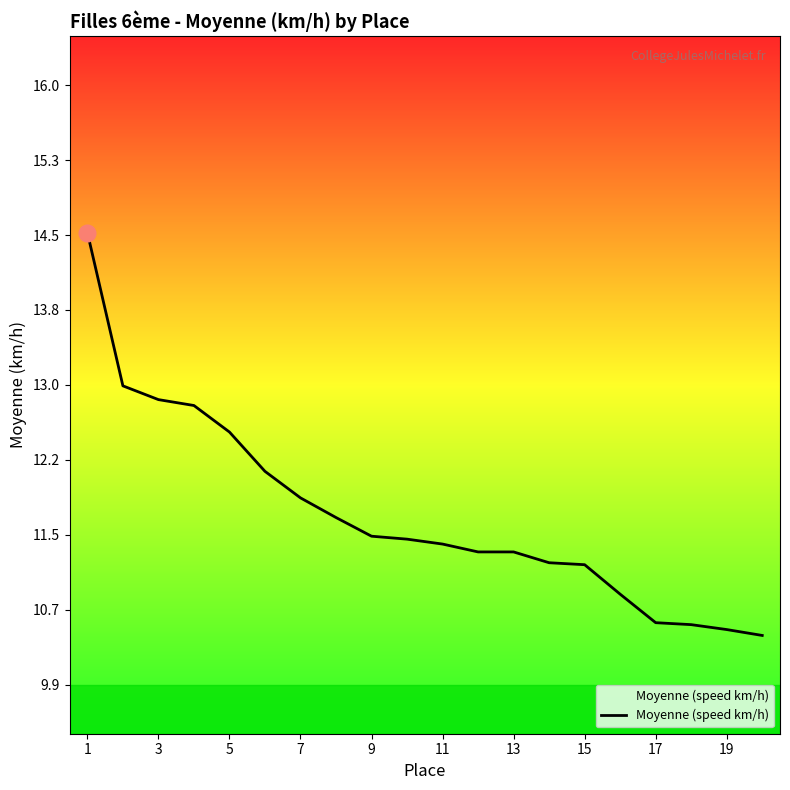

What is the maximum value shown in the chart?

14.5